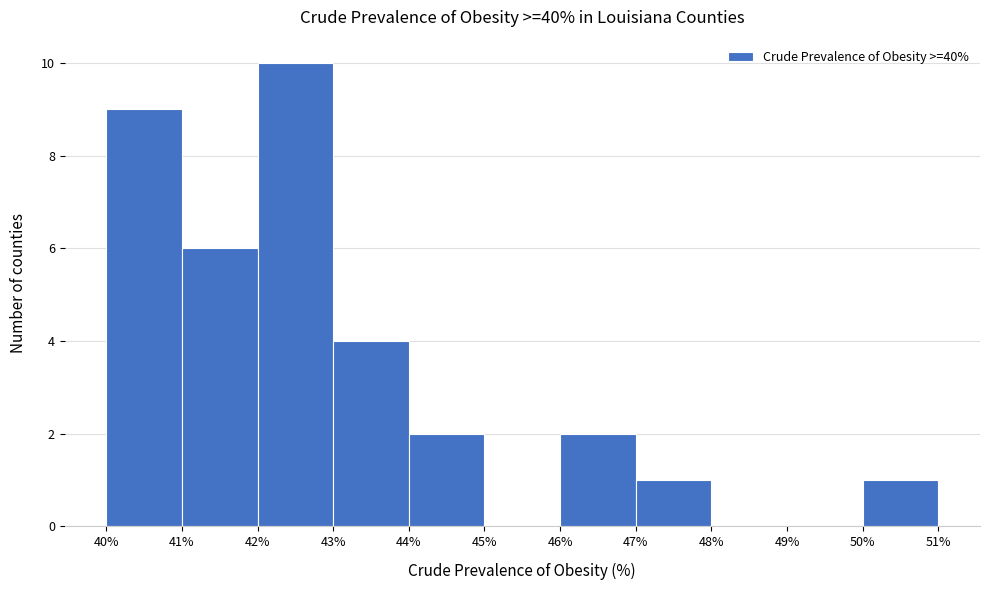

Which range on the x-axis has the tallest bar?

42% to 43%